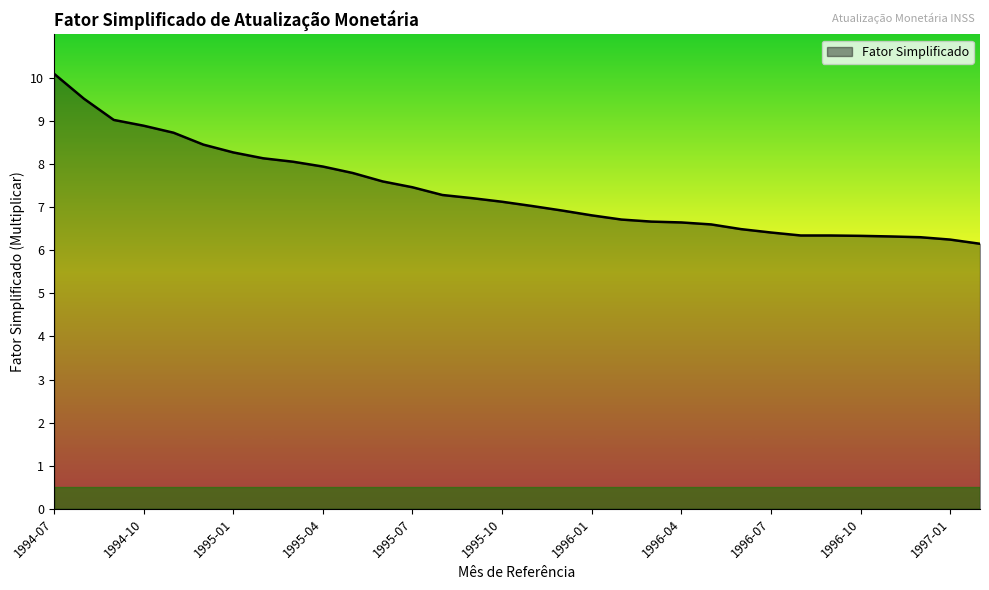

What is the difference between the maximum and minimum values?

3.9